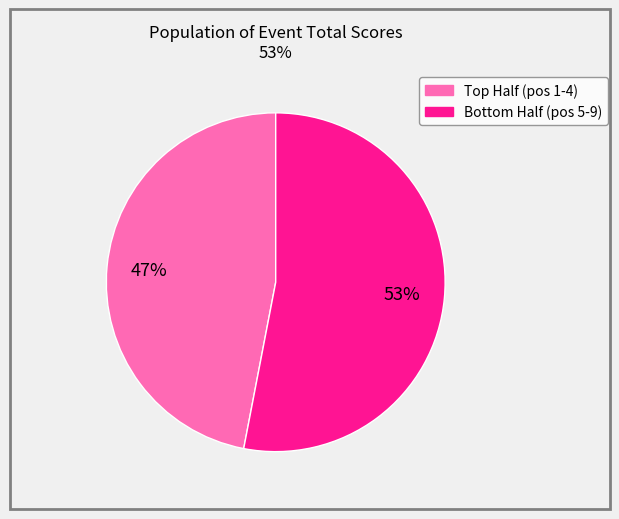

To the nearest percent, what is the difference between the largest and smallest slice percentages?

6%